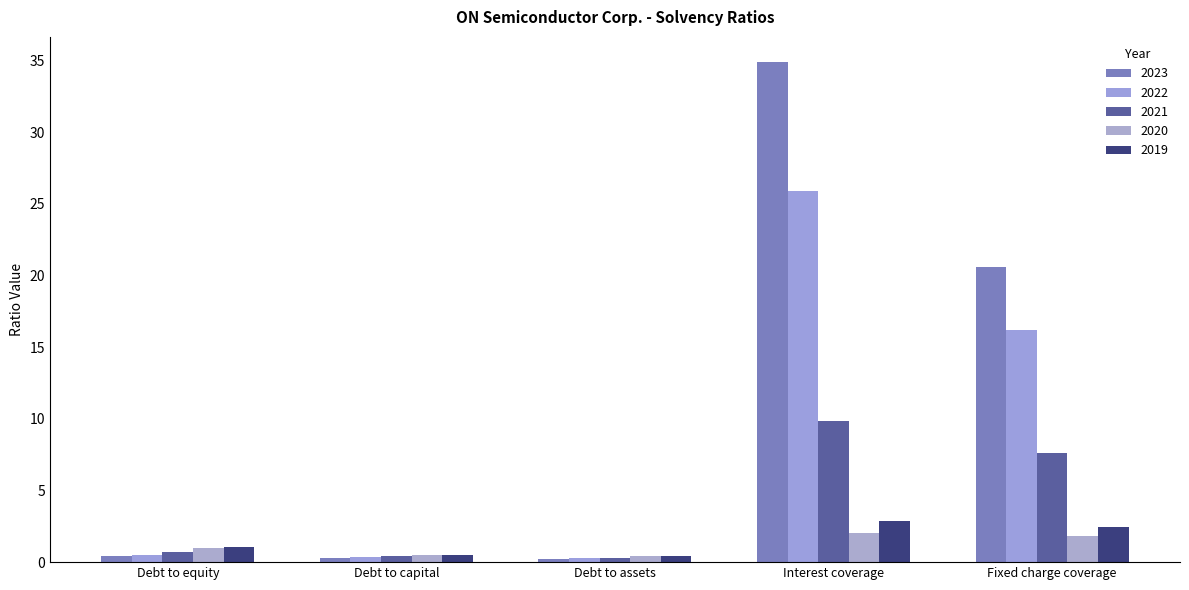

Which category has the lowest value across all series?

Debt to assets